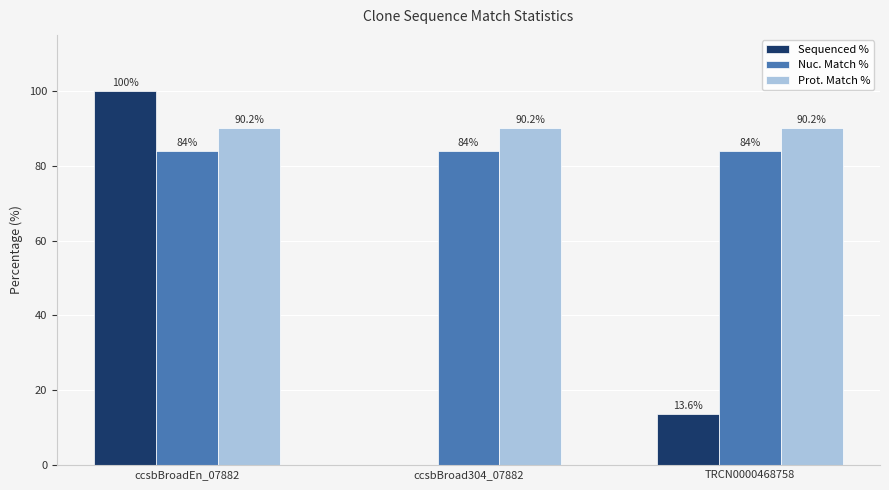

Where does the Sequenced % series first go above 13?

ccsbBroadEn_07882